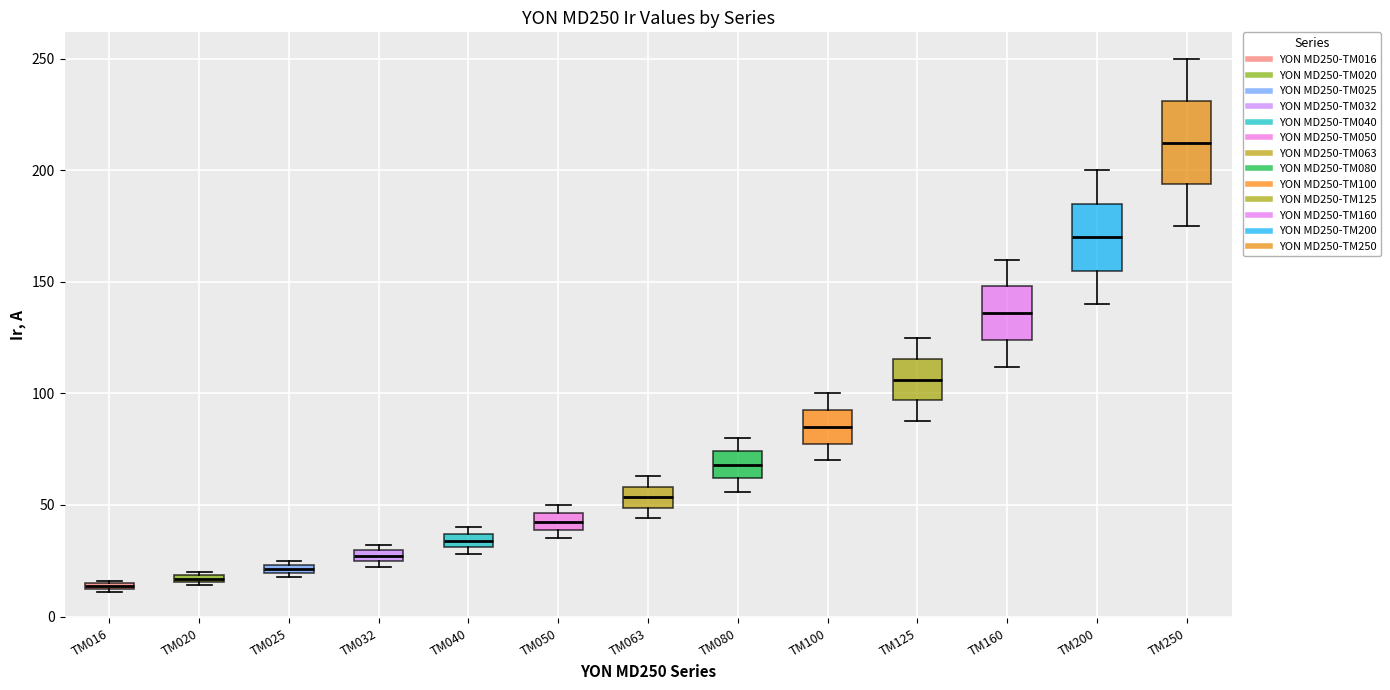

Where does the upper whisker of the box for TM250 end on the y-axis? The values are not printed on the chart, so give them approximately, as read against the axis.

250